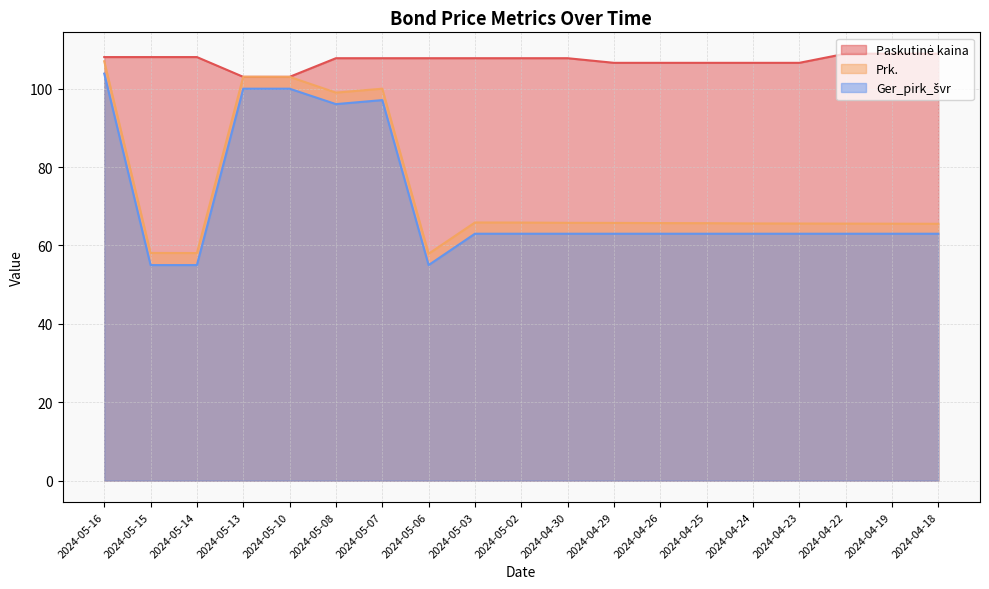

True or false: Paskutinė kaina and Ger_pirk_švr intersect in this chart.

False